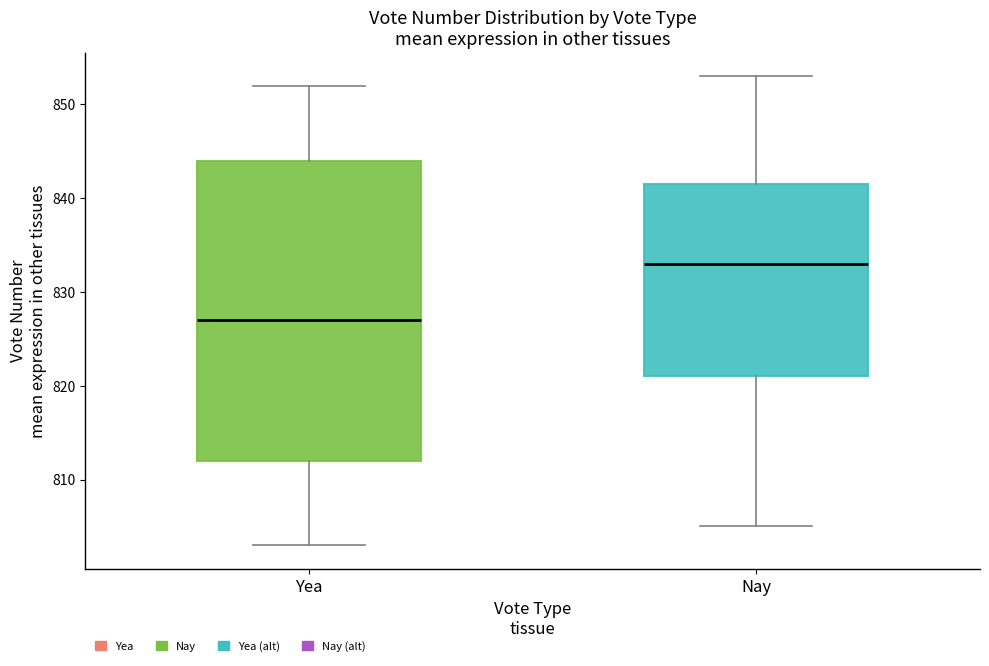

Comparing the boxes themselves (not the whiskers), which one is the tallest?

Yea